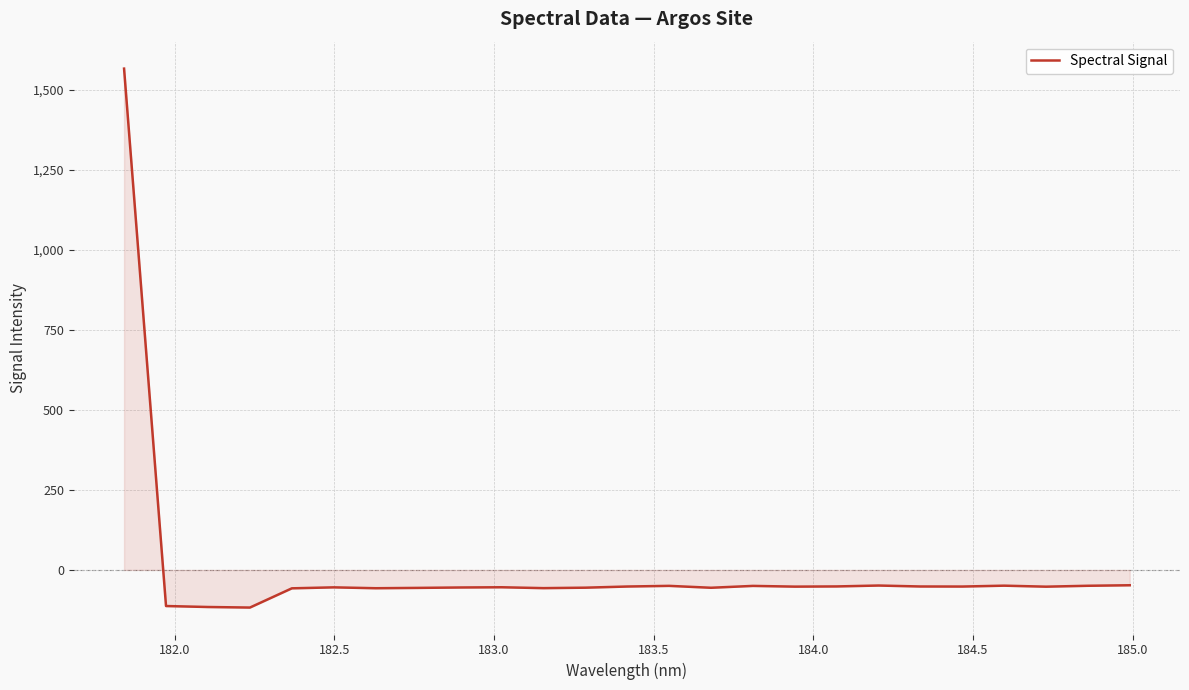

What is the difference between the maximum and minimum values?

1683.2